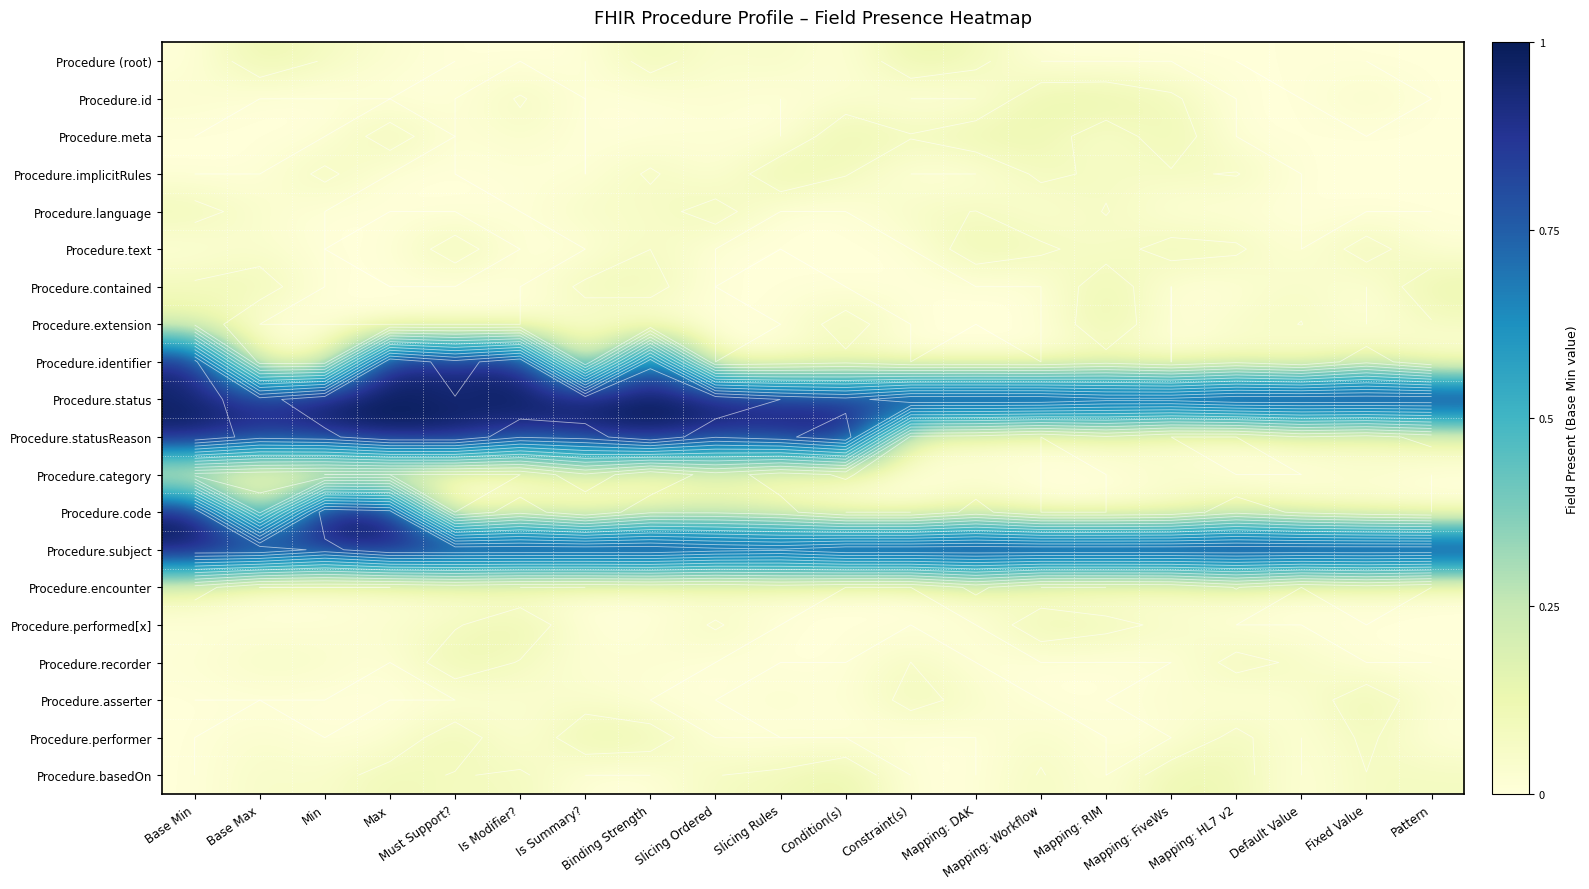

Which category has the highest value in the Procedure.basedOn series?

Condition(s)